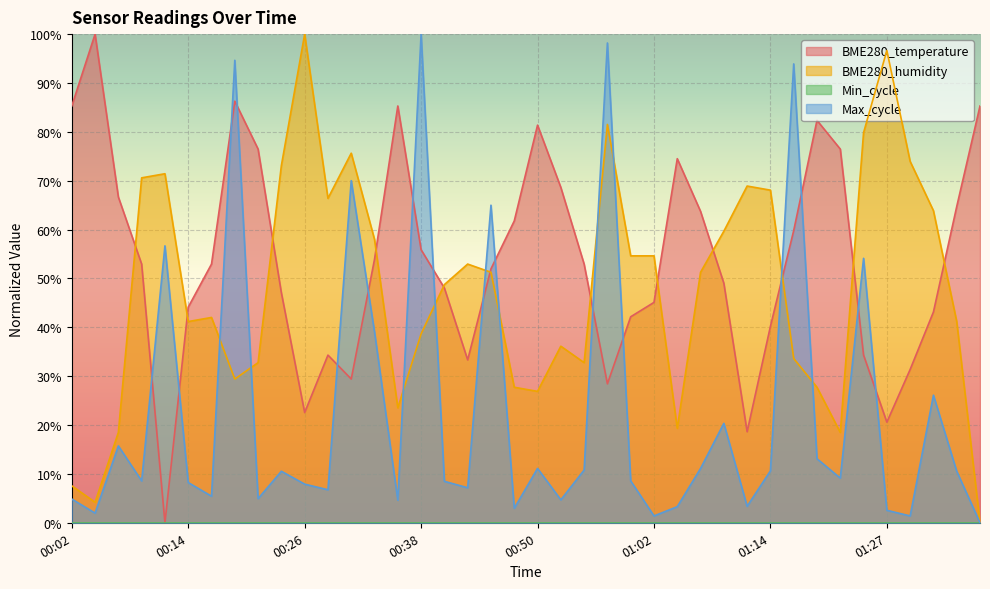

At which category does Max_cycle reach its first local peak?

00:07